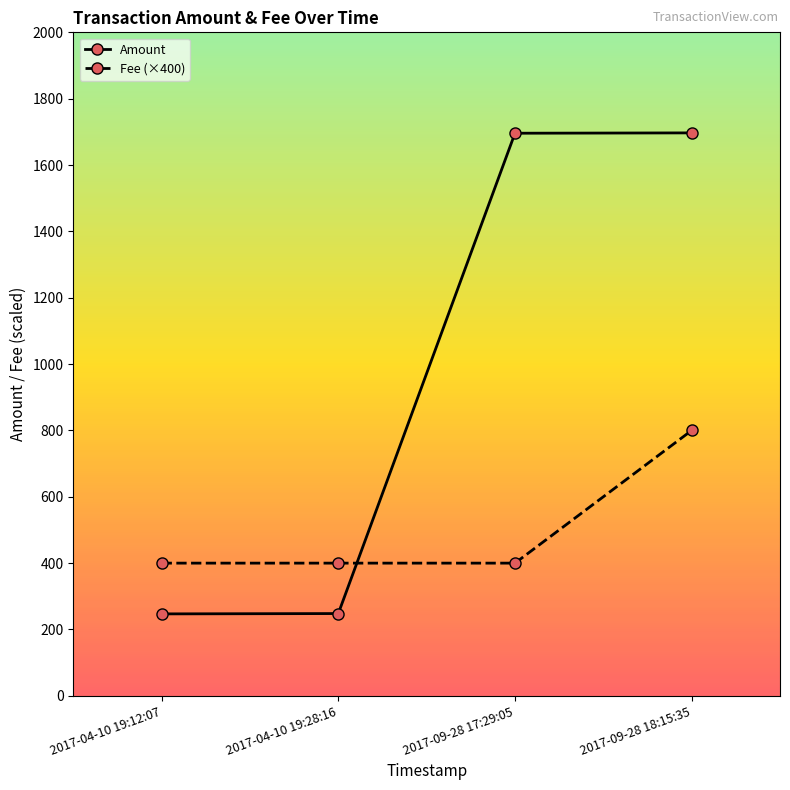

What is the maximum value shown in the chart?

1696.9